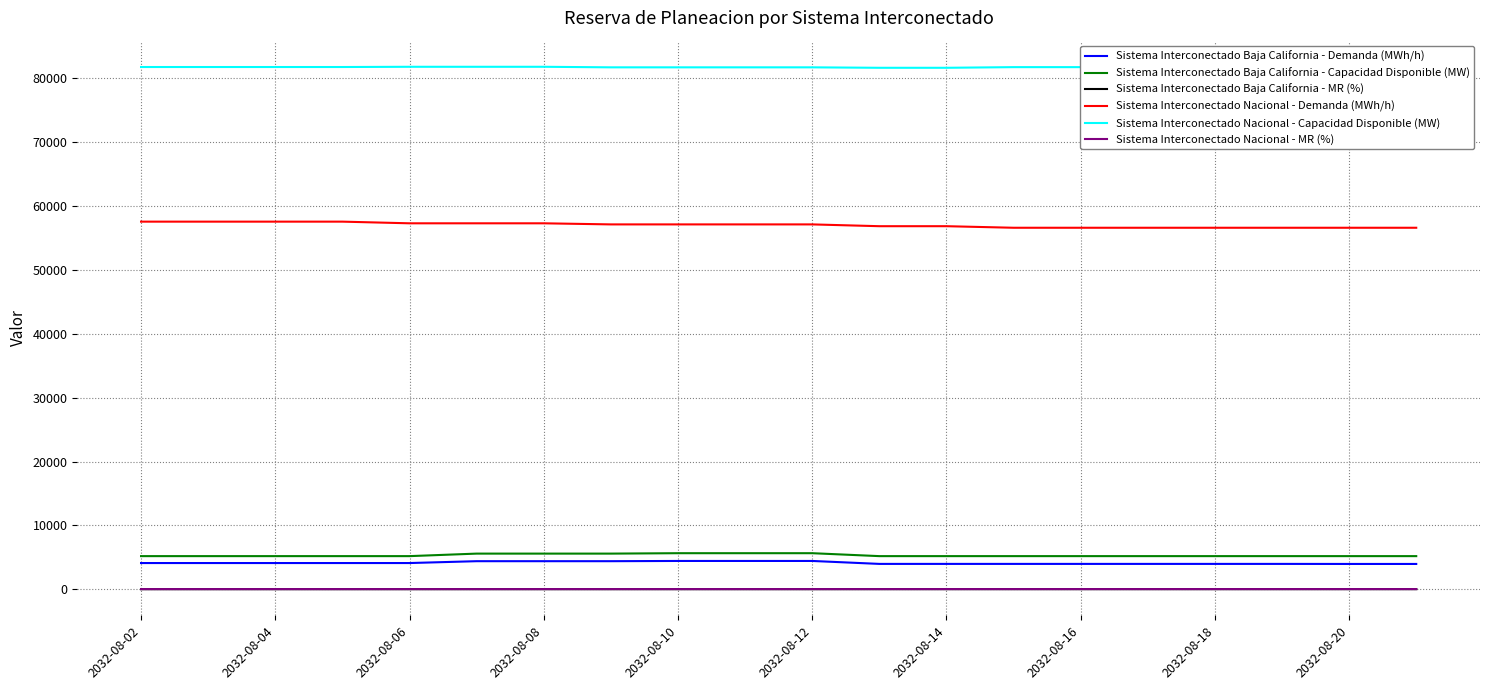

True or false: Sistema Interconectado Baja California - Capacidad Disponible (MW) and Sistema Interconectado Baja California - MR (%) cross at least once.

False